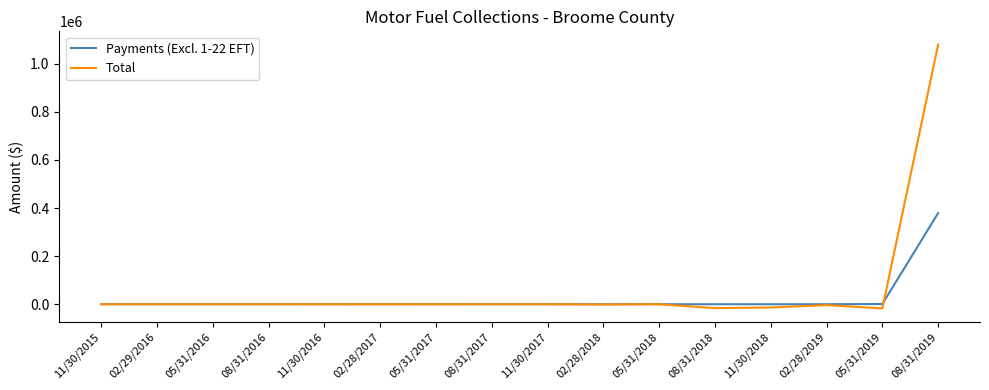

Rank the series by their maximum value, from lowest to highest.

Payments (Excl. 1-22 EFT), Total